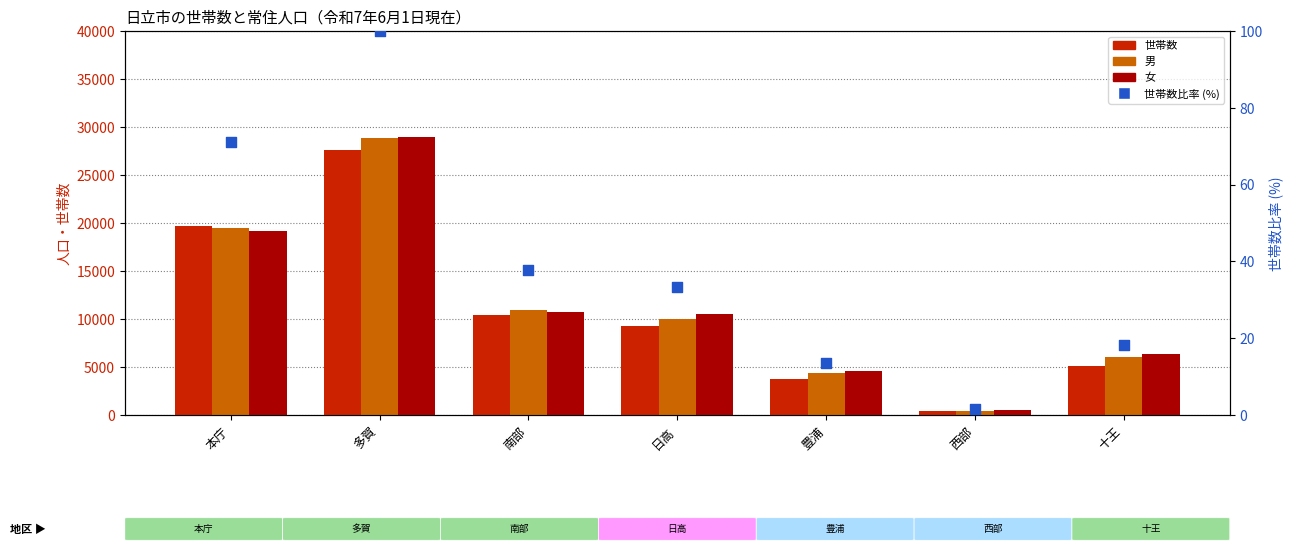

Which series has the largest Y range (max minus min)?

女